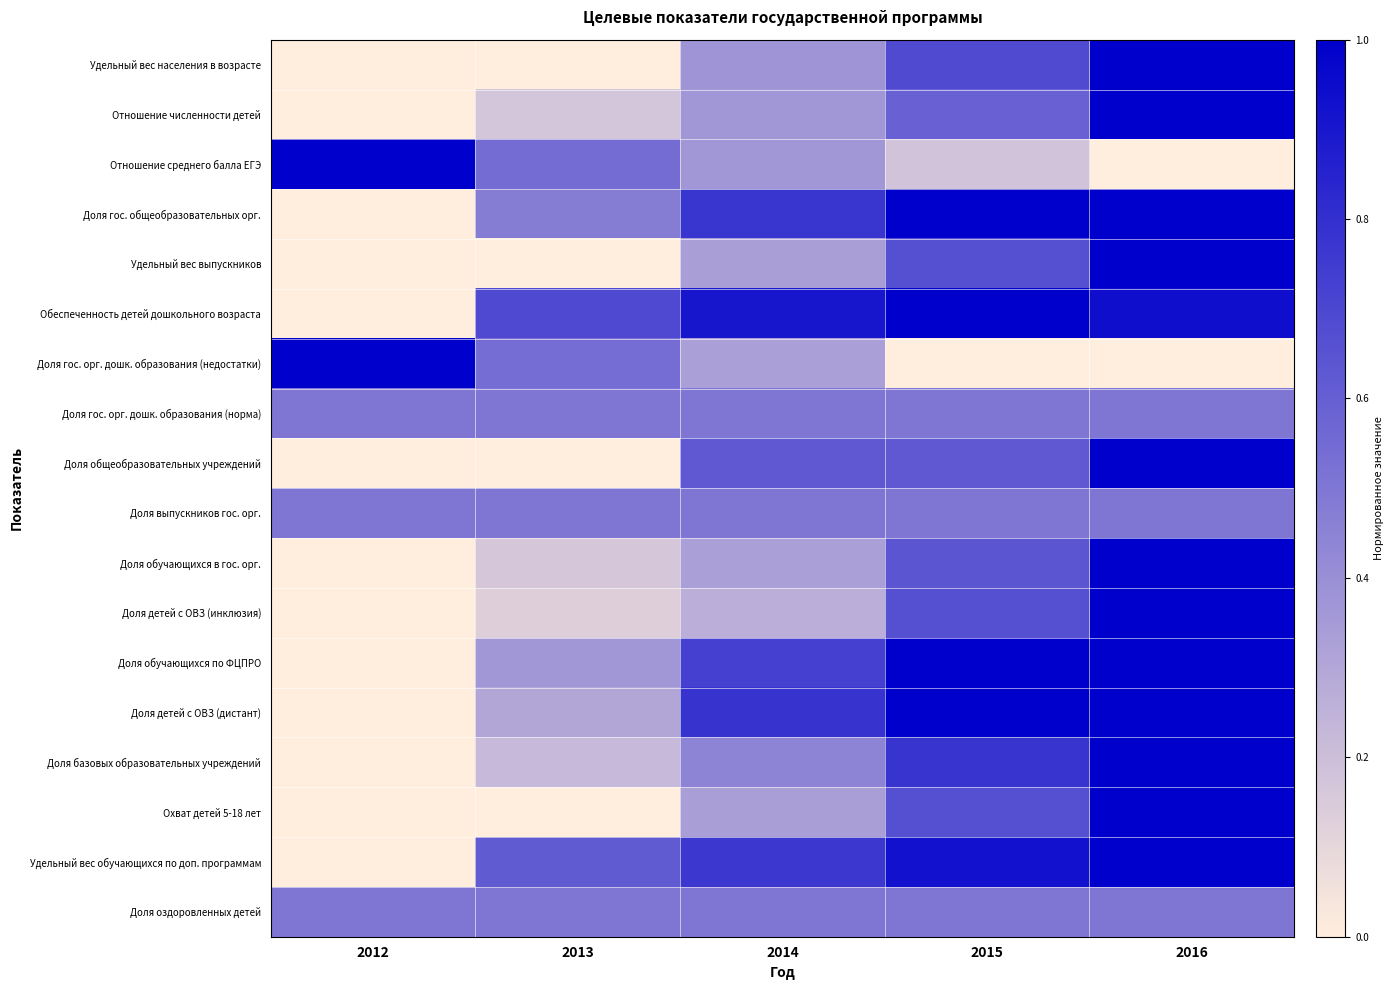

Reading left to right, list all the values displayed in this chart.

Удельный вес населения в возрасте: 2012=0.0	2013=0.0	2014=0.4	2015=0.7	2016=1.0
Отношение численности детей: 2012=0.0	2013=0.2	2014=0.4	2015=0.6	2016=1.0
Отношение среднего балла ЕГЭ: 2012=1.0	2013=0.5	2014=0.4	2015=0.2	2016=0.0
Доля гос. общеобразовательных орг.: 2012=0.0	2013=0.5	2014=0.8	2015=1.0	2016=1.0
Удельный вес выпускников: 2012=0.0	2013=0.0	2014=0.3	2015=0.7	2016=1.0
Обеспеченность детей дошкольного возраста: 2012=0.0	2013=0.7	2014=0.9	2015=1.0	2016=0.9
Доля гос. орг. дошк. образования (недостатки): 2012=1.0	2013=0.5	2014=0.3	2015=0.0	2016=0.0
Доля гос. орг. дошк. образования (норма): 2012=0.5	2013=0.5	2014=0.5	2015=0.5	2016=0.5
Доля общеобразовательных учреждений: 2012=0.0	2013=0.0	2014=0.6	2015=0.6	2016=1.0
Доля выпускников гос. орг.: 2012=0.5	2013=0.5	2014=0.5	2015=0.5	2016=0.5
Доля обучающихся в гос. орг.: 2012=0.0	2013=0.2	2014=0.3	2015=0.6	2016=1.0
Доля детей с ОВЗ (инклюзия): 2012=0.0	2013=0.1	2014=0.3	2015=0.7	2016=1.0
Доля обучающихся по ФЦПРО: 2012=0.0	2013=0.4	2014=0.7	2015=1.0	2016=1.0
Доля детей с ОВЗ (дистант): 2012=0.0	2013=0.3	2014=0.8	2015=1.0	2016=1.0
Доля базовых образовательных учреждений: 2012=0.0	2013=0.2	2014=0.4	2015=0.8	2016=1.0
Охват детей 5-18 лет: 2012=0.0	2013=0.0	2014=0.3	2015=0.7	2016=1.0
Удельный вес обучающихся по доп. программам: 2012=0.0	2013=0.6	2014=0.8	2015=0.9	2016=1.0
Доля оздоровленных детей: 2012=0.5	2013=0.5	2014=0.5	2015=0.5	2016=0.5